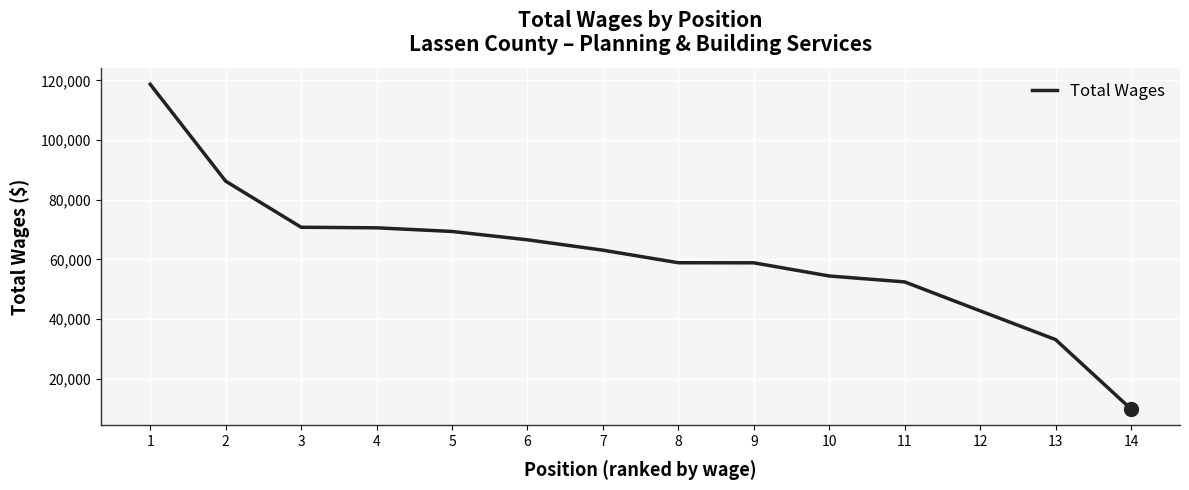

Between 10 and 12, which is larger?

10